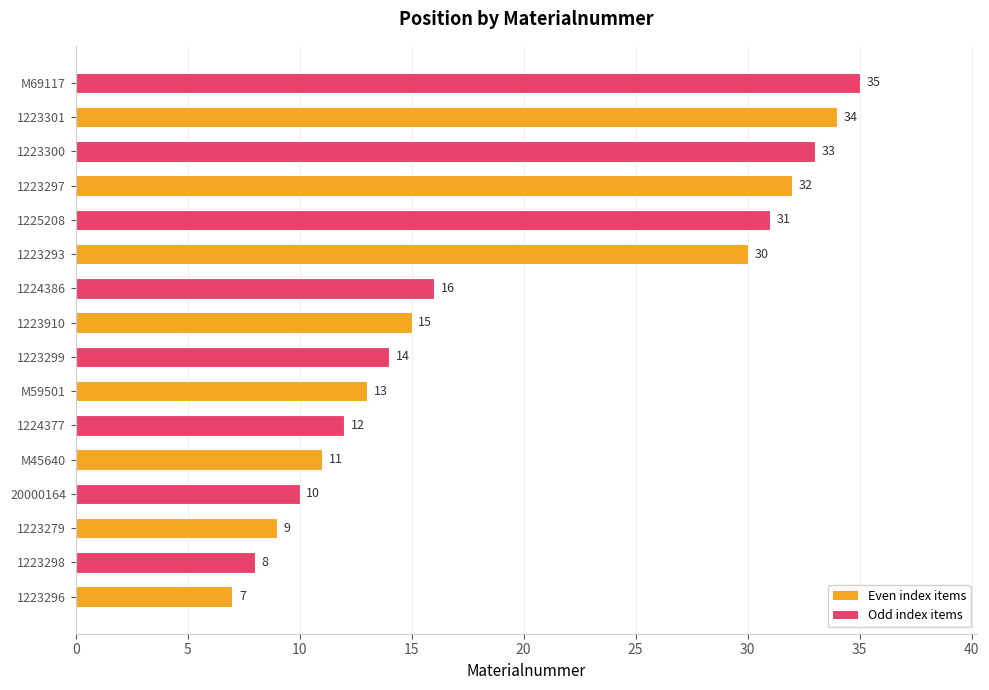

Reading bottom to top, transcribe all the data shown in this chart.

1223296=7	1223298=8	1223279=9	20000164=10	M45640=11	1224377=12	M59501=13	1223299=14	1223910=15	1224386=16	1223293=30	1225208=31	1223297=32	1223300=33	1223301=34	M69117=35